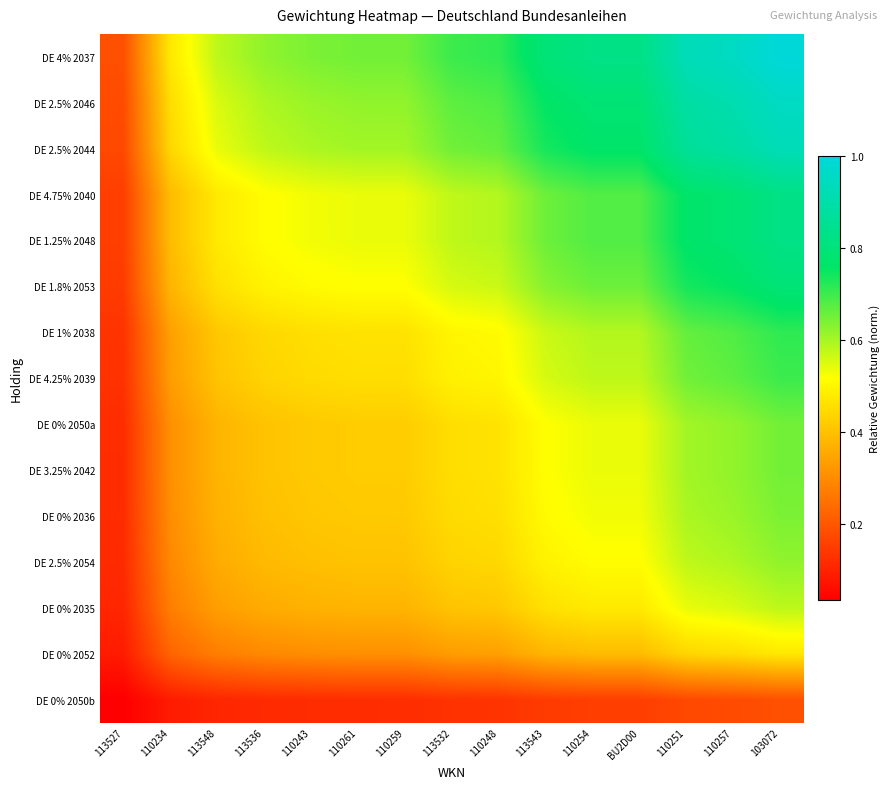

Reading right to left, list all the values displayed in this chart.

DE 4% 2037: 103072=1.0	110257=1.0	110251=0.9	BU2D00=0.8	110254=0.8	113543=0.8	110248=0.7	113532=0.7	110259=0.7	110261=0.7	110243=0.6	113536=0.6	113548=0.6	110234=0.5	113527=0.2
DE 2.5% 2046: 103072=1.0	110257=0.9	110251=0.9	BU2D00=0.8	110254=0.8	113543=0.8	110248=0.7	113532=0.7	110259=0.6	110261=0.6	110243=0.6	113536=0.6	113548=0.6	110234=0.5	113527=0.2
DE 2.5% 2044: 103072=0.9	110257=0.9	110251=0.9	BU2D00=0.8	110254=0.8	113543=0.7	110248=0.7	113532=0.7	110259=0.6	110261=0.6	110243=0.6	113536=0.6	113548=0.5	110234=0.4	113527=0.2
DE 4.75% 2040: 103072=0.8	110257=0.8	110251=0.8	BU2D00=0.7	110254=0.7	113543=0.7	110248=0.6	113532=0.6	110259=0.5	110261=0.5	110243=0.5	113536=0.5	113548=0.5	110234=0.4	113527=0.2
DE 1.25% 2048: 103072=0.8	110257=0.8	110251=0.8	BU2D00=0.7	110254=0.7	113543=0.7	110248=0.6	113532=0.6	110259=0.5	110261=0.5	110243=0.5	113536=0.5	113548=0.5	110234=0.4	113527=0.2
DE 1.8% 2053: 103072=0.8	110257=0.8	110251=0.7	BU2D00=0.7	110254=0.7	113543=0.6	110248=0.6	113532=0.6	110259=0.5	110261=0.5	110243=0.5	113536=0.5	113548=0.5	110234=0.4	113527=0.1
DE 1% 2038: 103072=0.7	110257=0.7	110251=0.7	BU2D00=0.6	110254=0.6	113543=0.6	110248=0.5	113532=0.5	110259=0.5	110261=0.5	110243=0.5	113536=0.4	113548=0.4	110234=0.3	113527=0.1
DE 4.25% 2039: 103072=0.7	110257=0.7	110251=0.7	BU2D00=0.6	110254=0.6	113543=0.6	110248=0.5	113532=0.5	110259=0.5	110261=0.5	110243=0.5	113536=0.4	113548=0.4	110234=0.3	113527=0.1
DE 0% 2050a: 103072=0.7	110257=0.6	110251=0.6	BU2D00=0.5	110254=0.5	113543=0.5	110248=0.5	113532=0.5	110259=0.4	110261=0.4	110243=0.4	113536=0.4	113548=0.4	110234=0.3	113527=0.1
DE 3.25% 2042: 103072=0.7	110257=0.6	110251=0.6	BU2D00=0.5	110254=0.5	113543=0.5	110248=0.5	113532=0.5	110259=0.4	110261=0.4	110243=0.4	113536=0.4	113548=0.4	110234=0.3	113527=0.1
DE 0% 2036: 103072=0.6	110257=0.6	110251=0.6	BU2D00=0.5	110254=0.5	113543=0.5	110248=0.5	113532=0.5	110259=0.4	110261=0.4	110243=0.4	113536=0.4	113548=0.4	110234=0.3	113527=0.1
DE 2.5% 2054: 103072=0.6	110257=0.6	110251=0.6	BU2D00=0.5	110254=0.5	113543=0.5	110248=0.4	113532=0.4	110259=0.4	110261=0.4	110243=0.4	113536=0.4	113548=0.4	110234=0.3	113527=0.1
DE 0% 2035: 103072=0.6	110257=0.6	110251=0.5	BU2D00=0.5	110254=0.5	113543=0.5	110248=0.4	113532=0.4	110259=0.4	110261=0.4	110243=0.4	113536=0.4	113548=0.3	110234=0.3	113527=0.1
DE 0% 2052: 103072=0.5	110257=0.5	110251=0.4	BU2D00=0.4	110254=0.4	113543=0.4	110248=0.3	113532=0.3	110259=0.3	110261=0.3	110243=0.3	113536=0.3	113548=0.3	110234=0.2	113527=0.1
DE 0% 2050b: 103072=0.2	110257=0.2	110251=0.2	BU2D00=0.2	110254=0.2	113543=0.1	110248=0.1	113532=0.1	110259=0.1	110261=0.1	110243=0.1	113536=0.1	113548=0.1	110234=0.1	113527=0.0